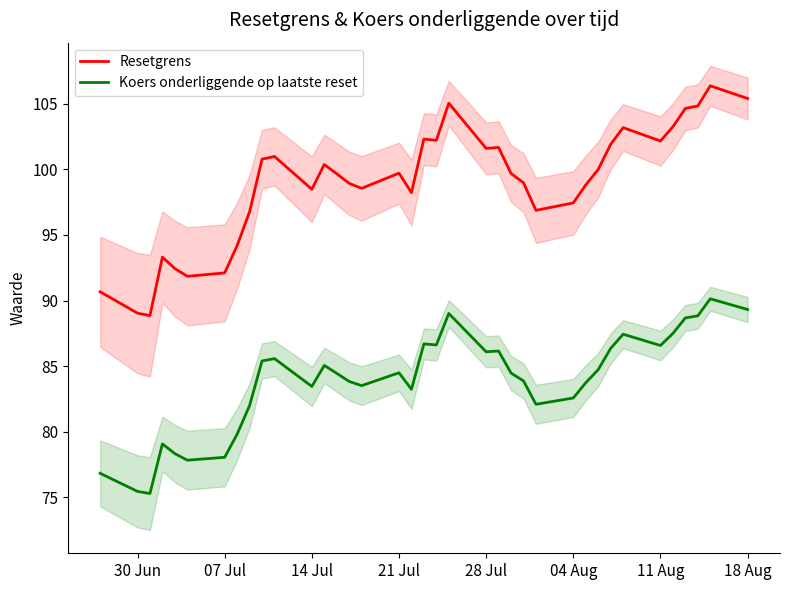

The Koers onderliggende op laatste reset series shows 83.5 at 14 Jul. True or false?

True